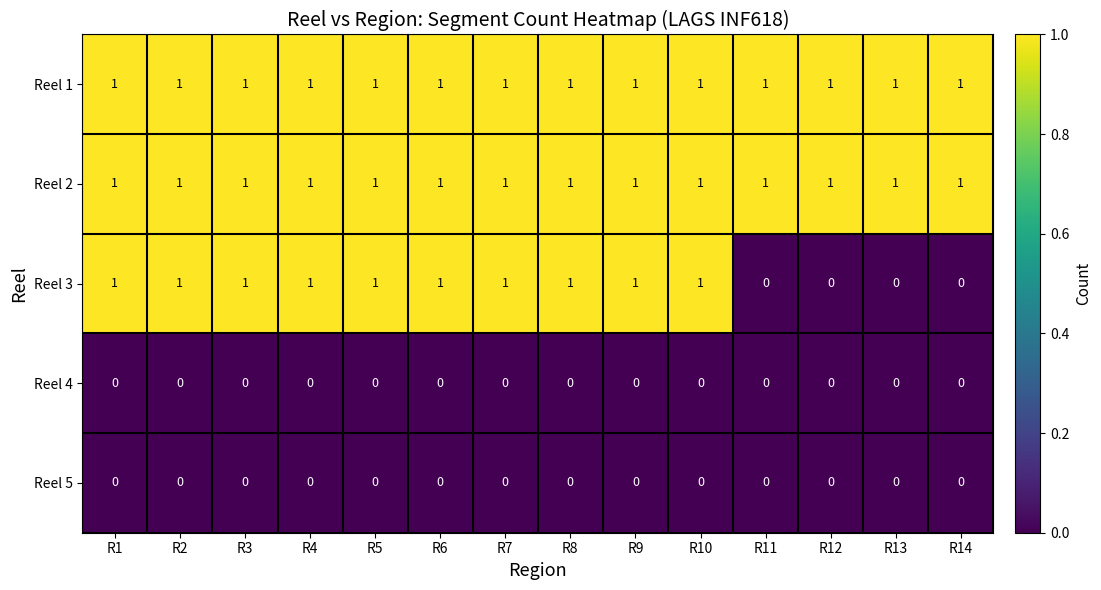

True or false: Reel 1 has a value of 1 at R14.

True